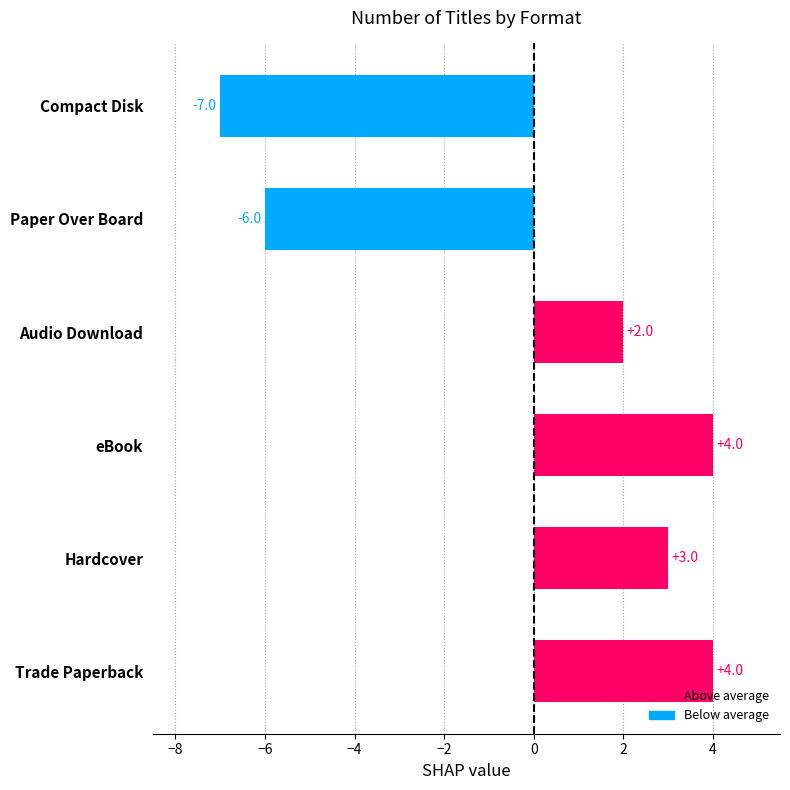

What is the ratio of the value at Audio Download to the value at Trade Paperback?

0.5